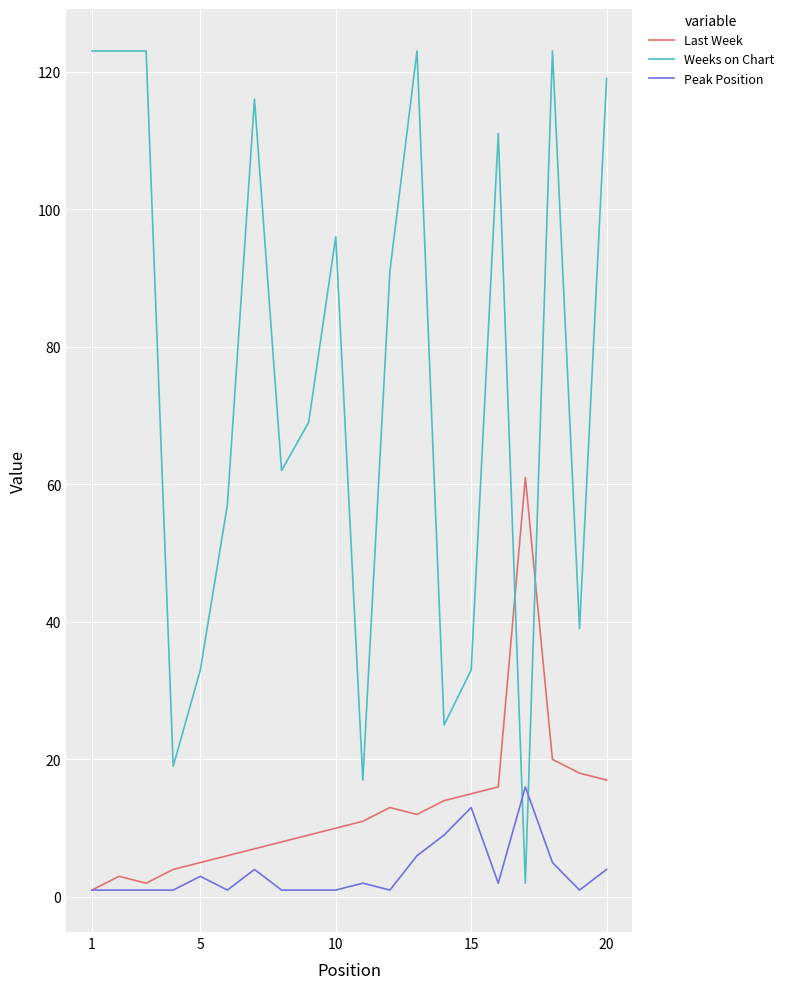

Which series has the largest range (max minus min)?

Weeks on Chart